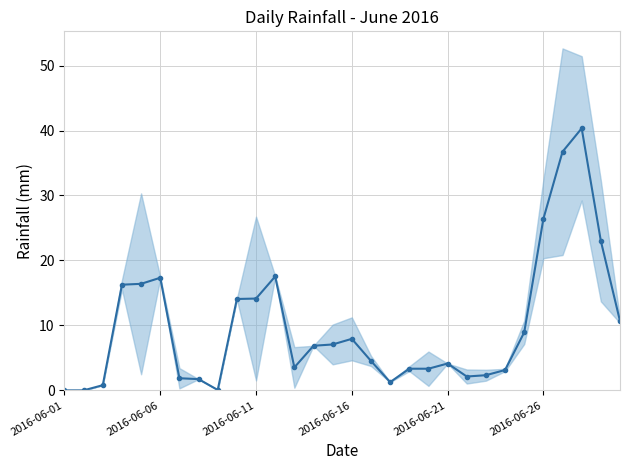

Count the number of values greater than 6.

15